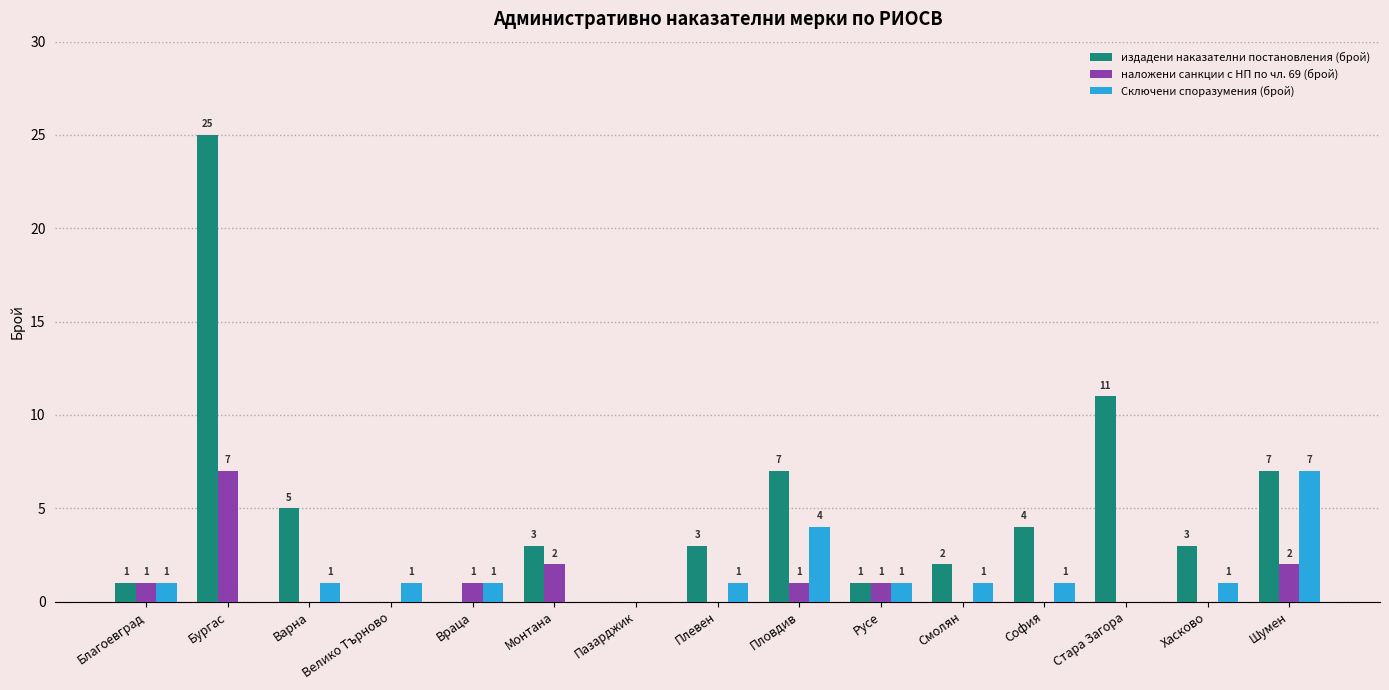

What is the difference between the наложени санкции с НП по чл. 69 (брой) values at Бургас and Враца?

6